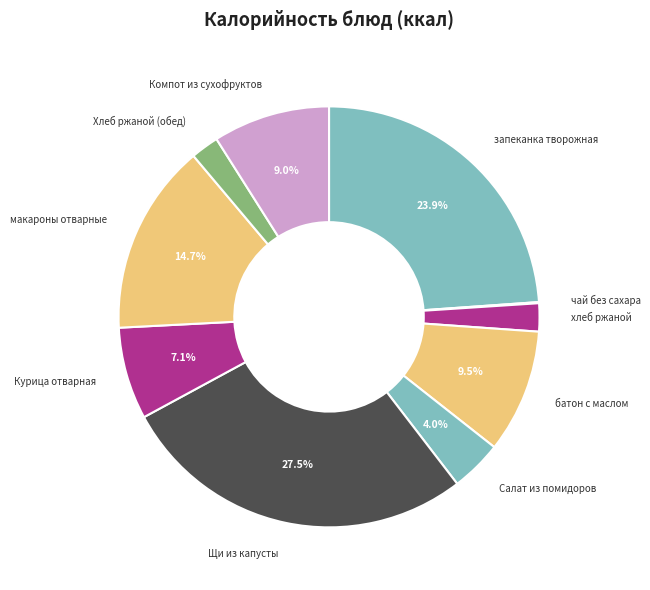

The Курица отварная slice represents 16% of the pie. True or false?

False